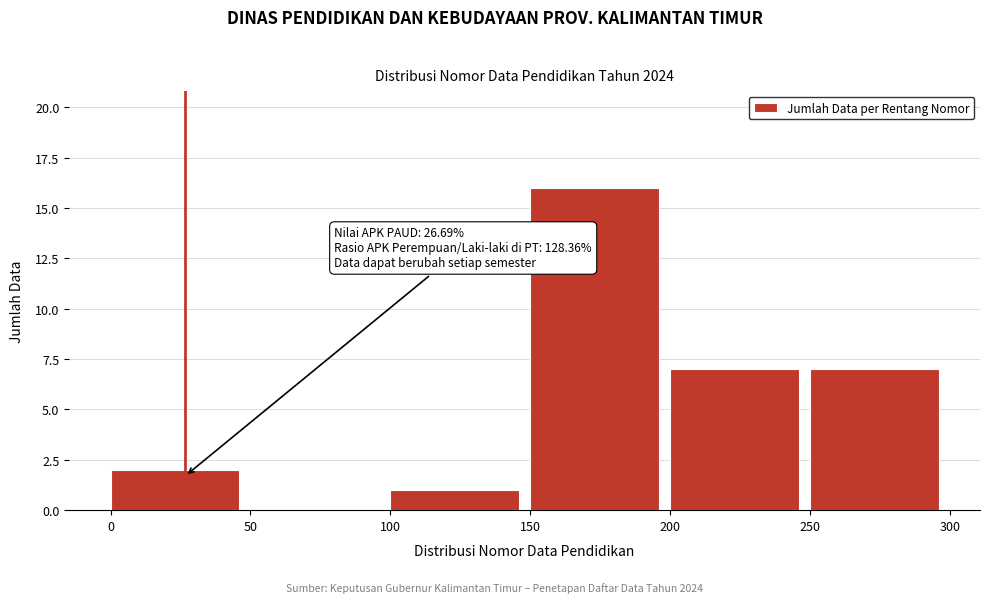

Over which range of the x-axis is the bar tallest?

150 to 200